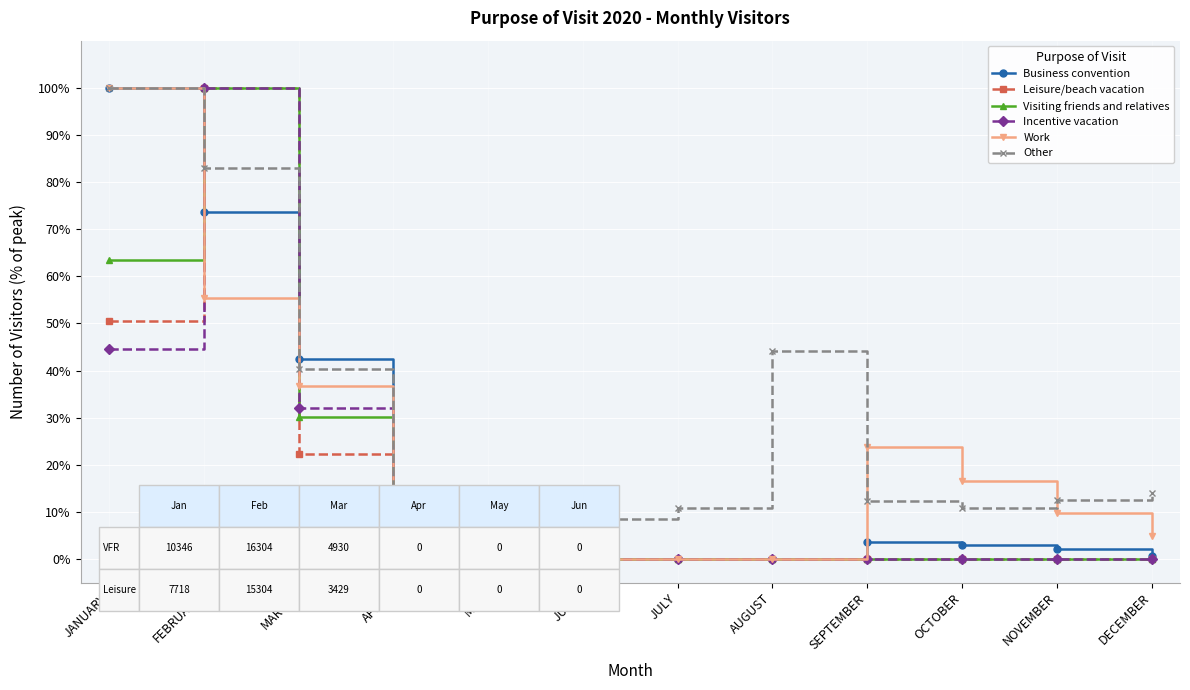

Which series has the largest total across all categories?

Other